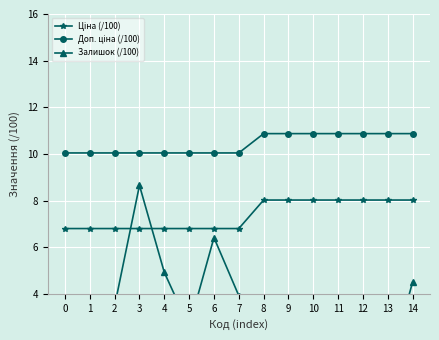

True or false: Ціна (/100) has more than 2 interior local peaks.

False